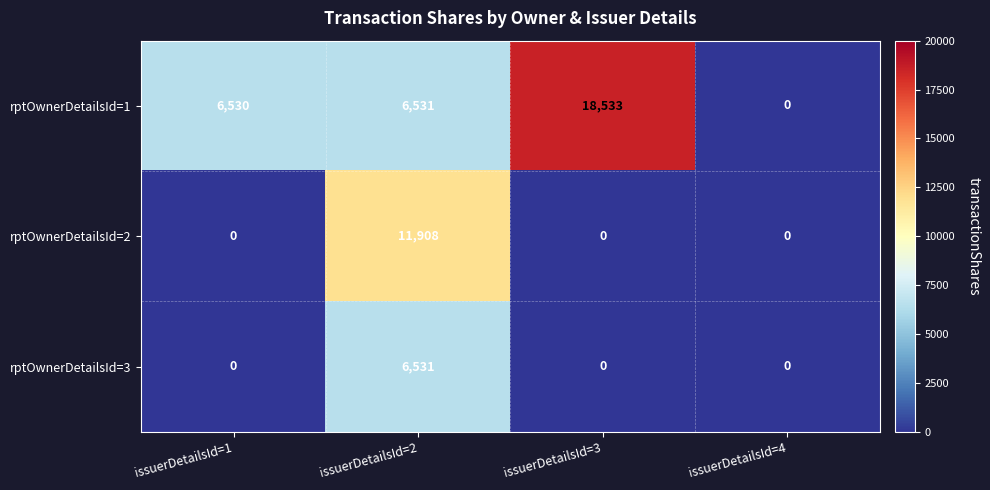

What is the total value across all series at issuerDetailsId=3?

18533